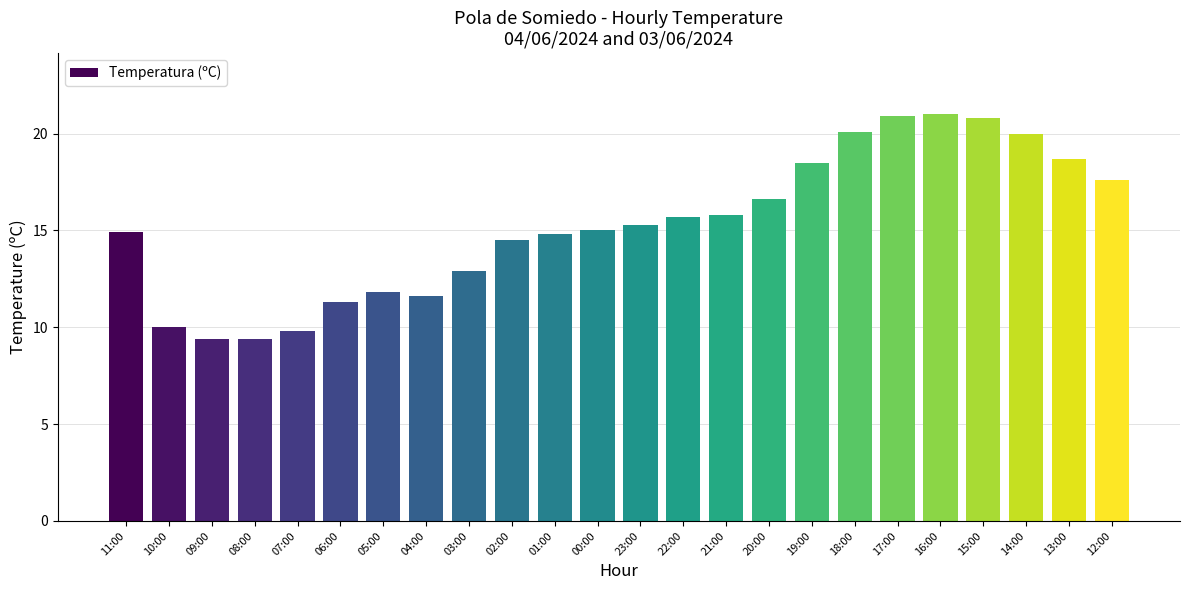

Does the chart contain stacked bars?

No